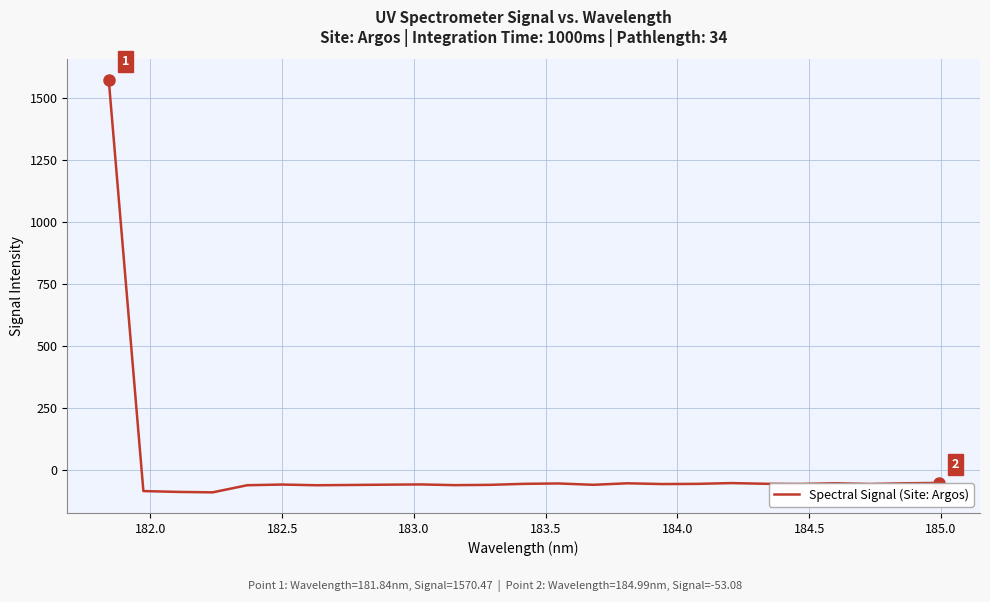

What is the smallest value displayed?

-91.1